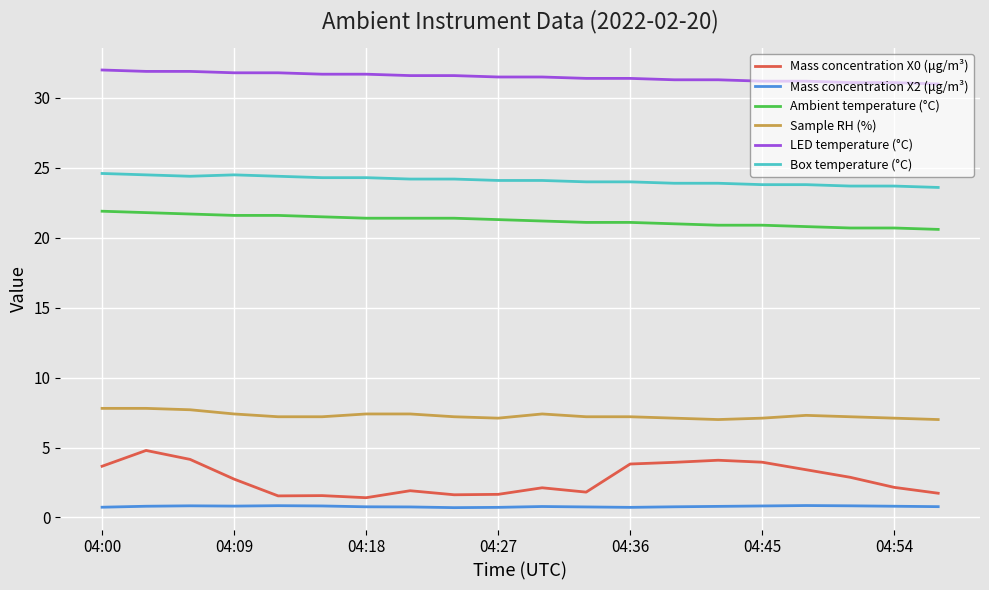

What is the greatest value displayed?

32.0